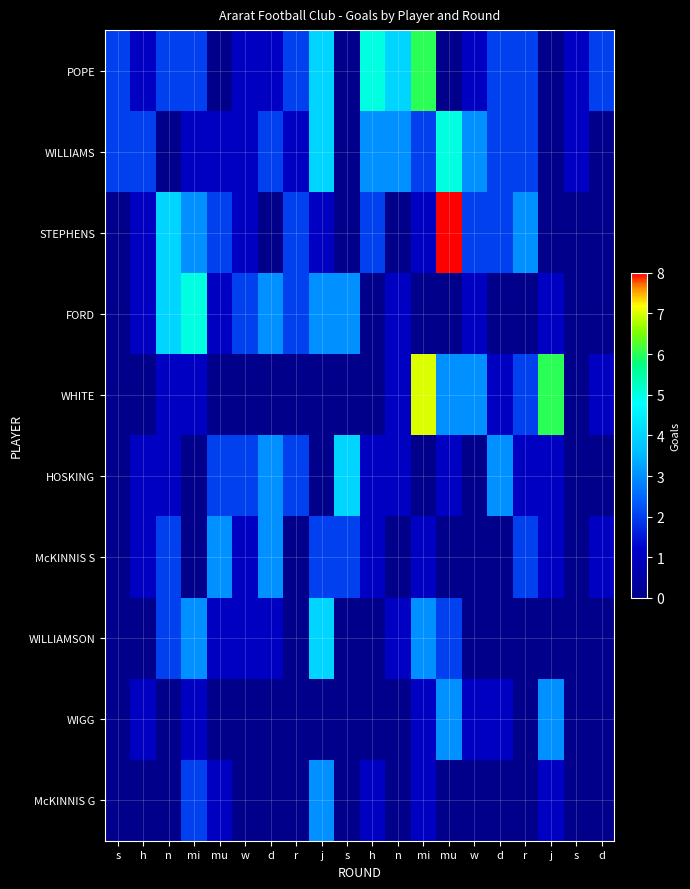

Which series has the largest total across all categories?

POPE